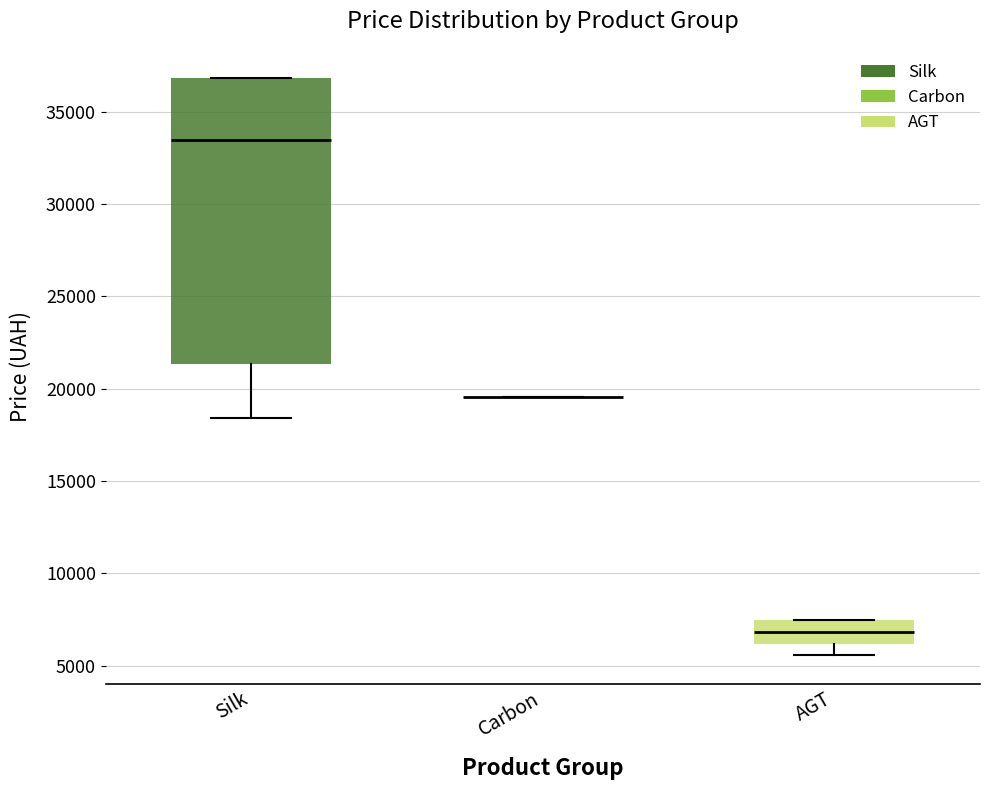

Reading left to right, read every box against the y-axis: the position of its median line, the range the box covers, and the ends of its whiskers. The values are not printed on the chart, so give them approximately, as read against the axis.

Silk: median 33500, box 21500 to 37000, whiskers 18500 to 37000
Carbon: box collapsed to a line at 19500, whiskers 19500 to 19500
AGT: median 7000, box 6000 to 7500, whiskers 5500 to 7500